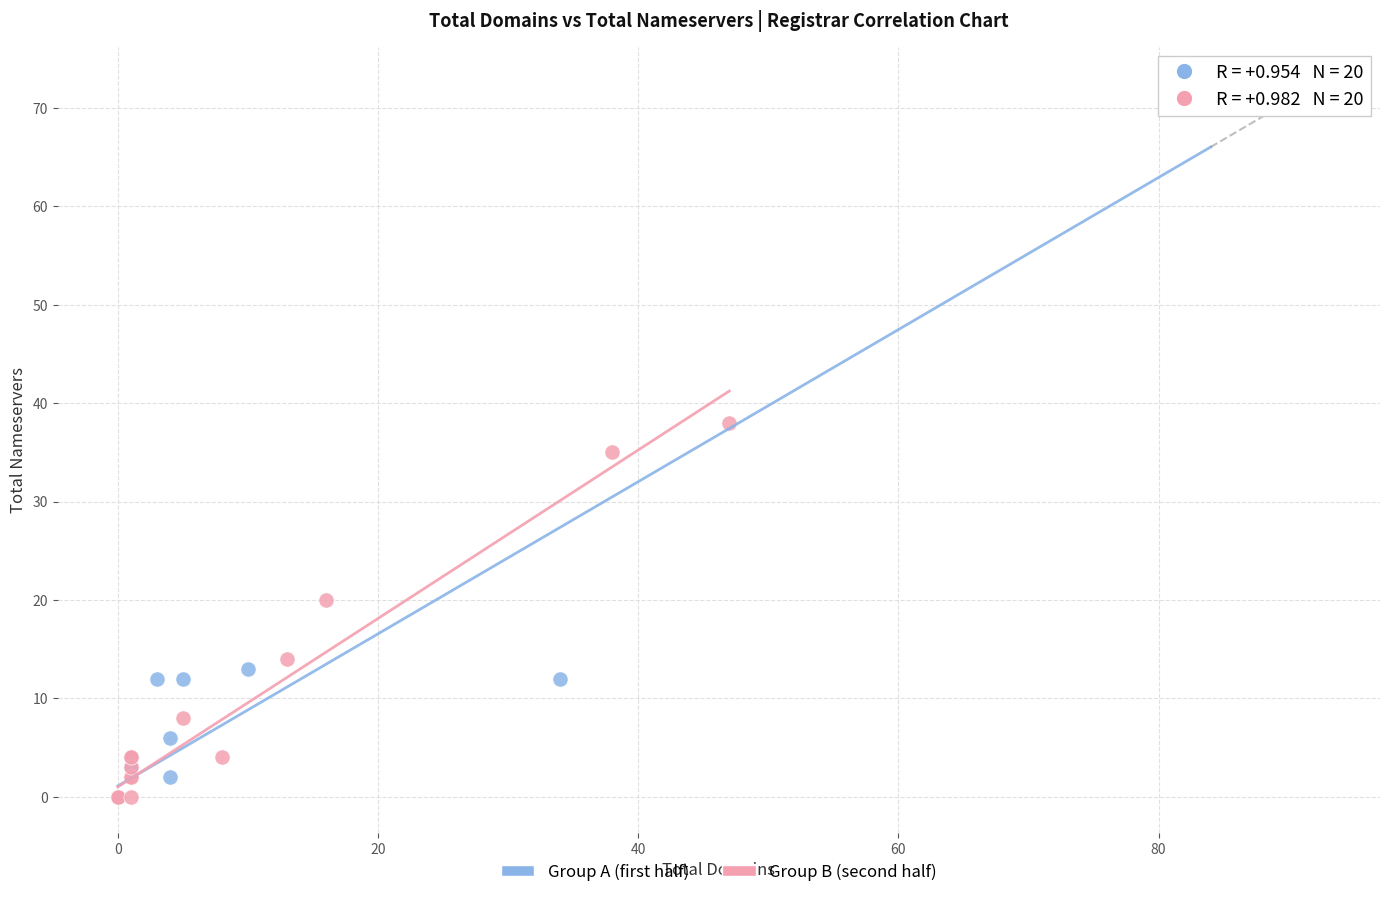

Which series reaches the maximum Y coordinate?

Group A (first half)